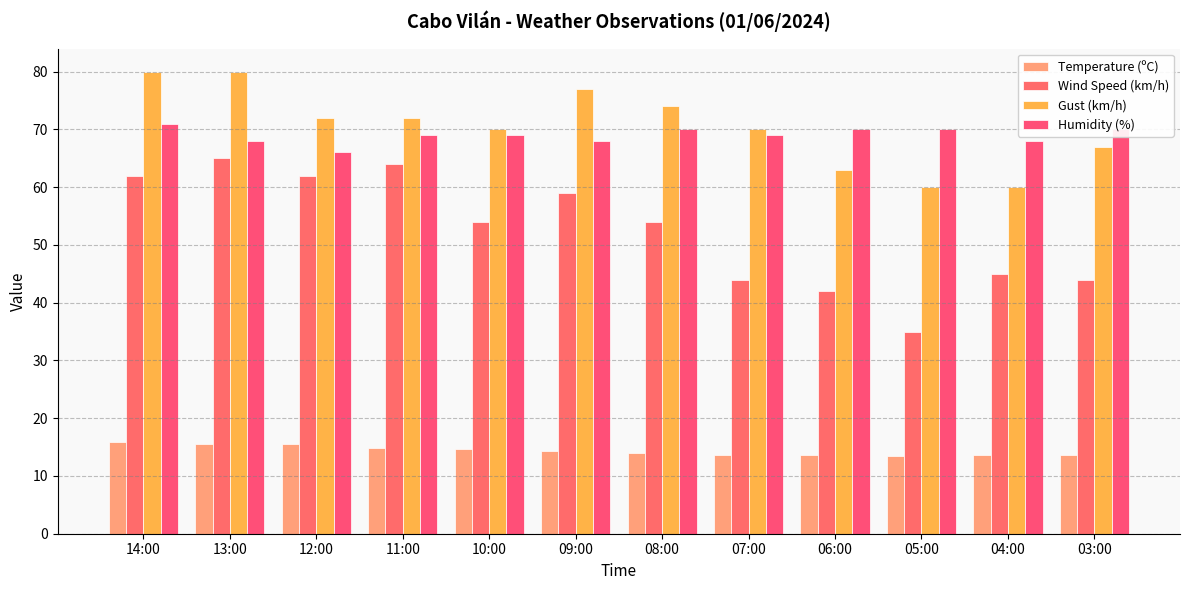

Which series has the largest total across all categories?

Gust (km/h)